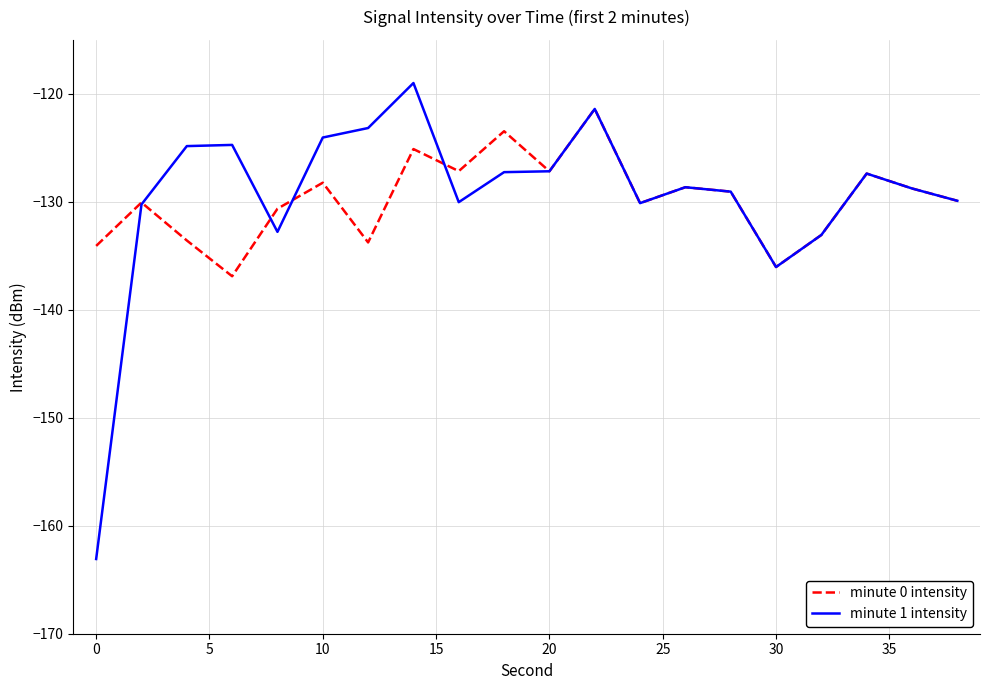

What is the maximum value shown in the chart?

-119.0